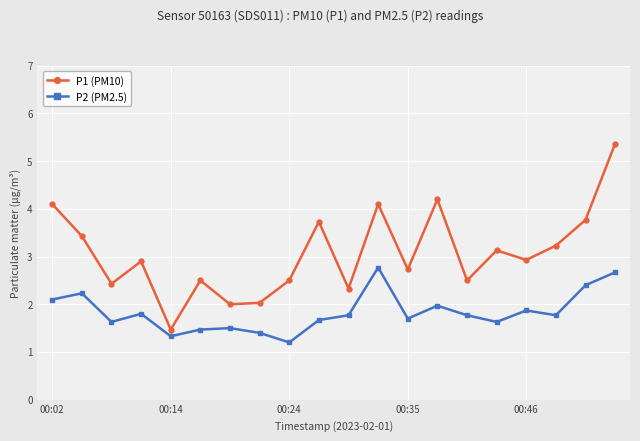

Reading left to right, list all the values displayed in this chart.

P1 (PM10): 4.1	3.4	2.4	2.9	1.5	2.5	2.0	2.0	2.5	3.7	2.3	4.1	2.7	4.2	2.5	3.1	2.9	3.2	3.8	5.4
P2 (PM2.5): 2.1	2.2	1.6	1.8	1.3	1.5	1.5	1.4	1.2	1.7	1.8	2.8	1.7	2.0	1.8	1.6	1.9	1.8	2.4	2.7